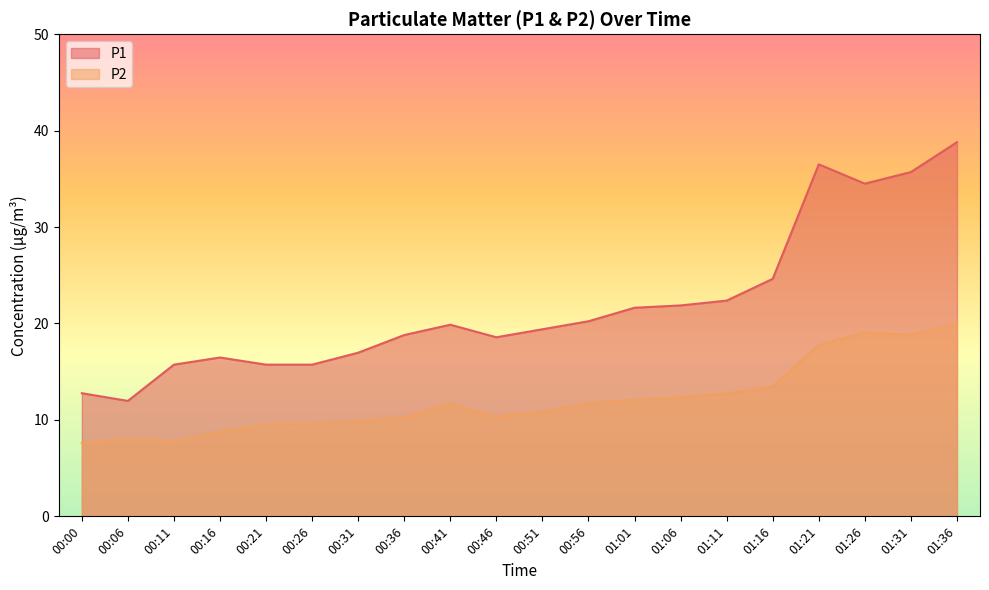

What value does the P1 series have at 00:00?

12.8